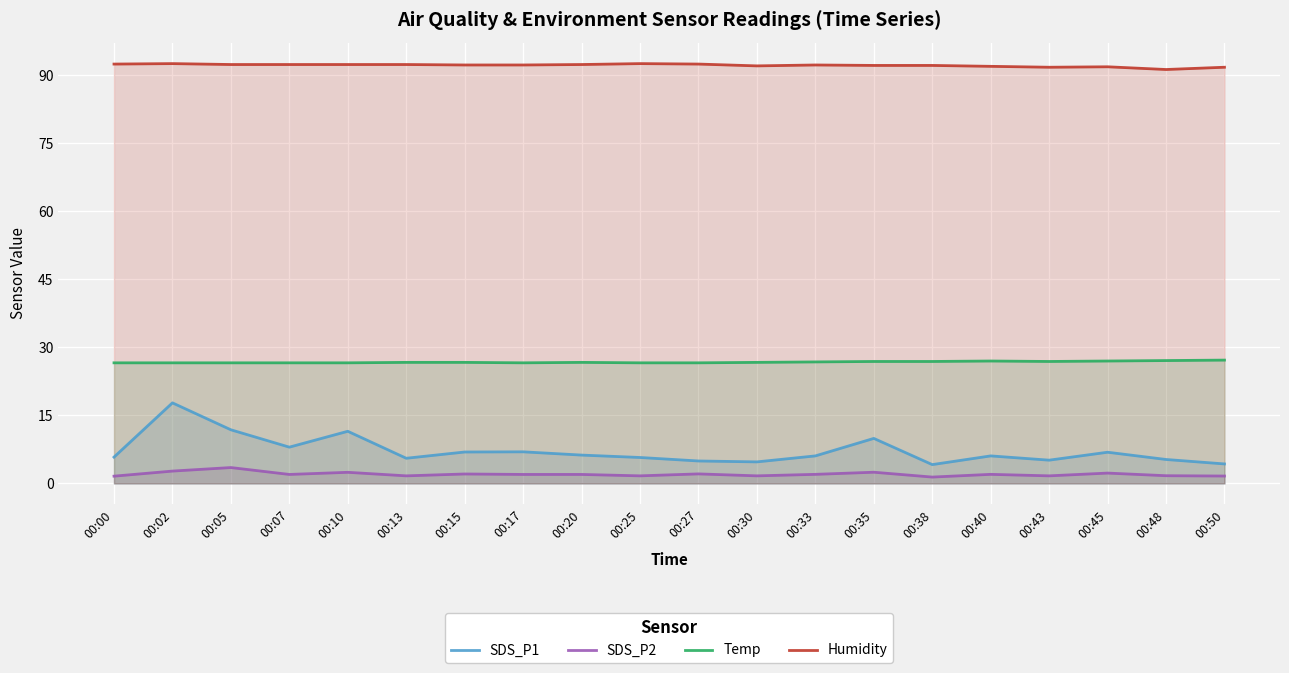

Is it true that SDS_P1 equals 2.6 at 00:35?

False